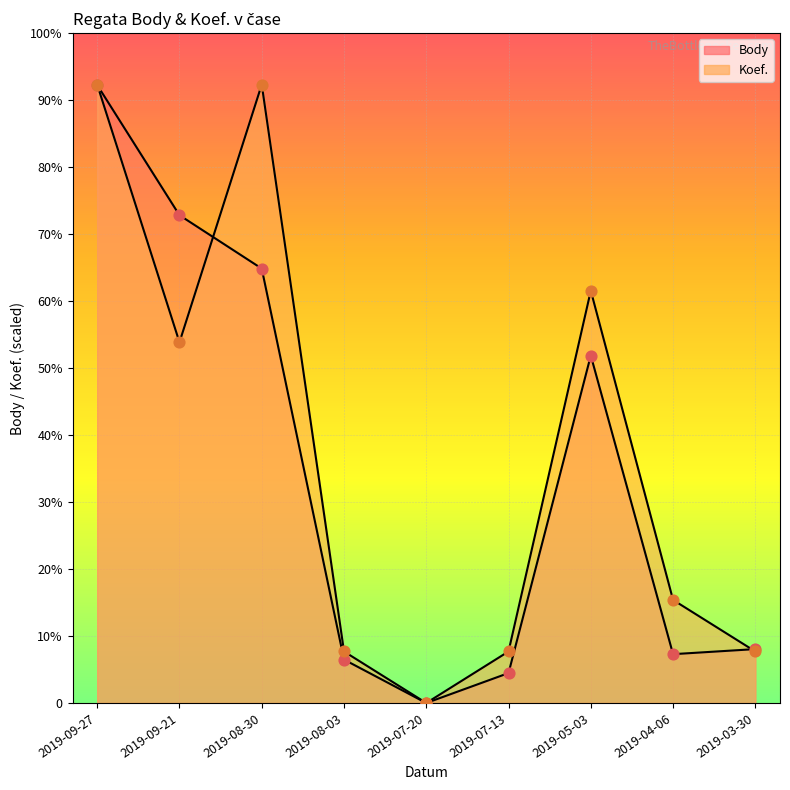

Which series has the widest spread of Y values?

Koef.